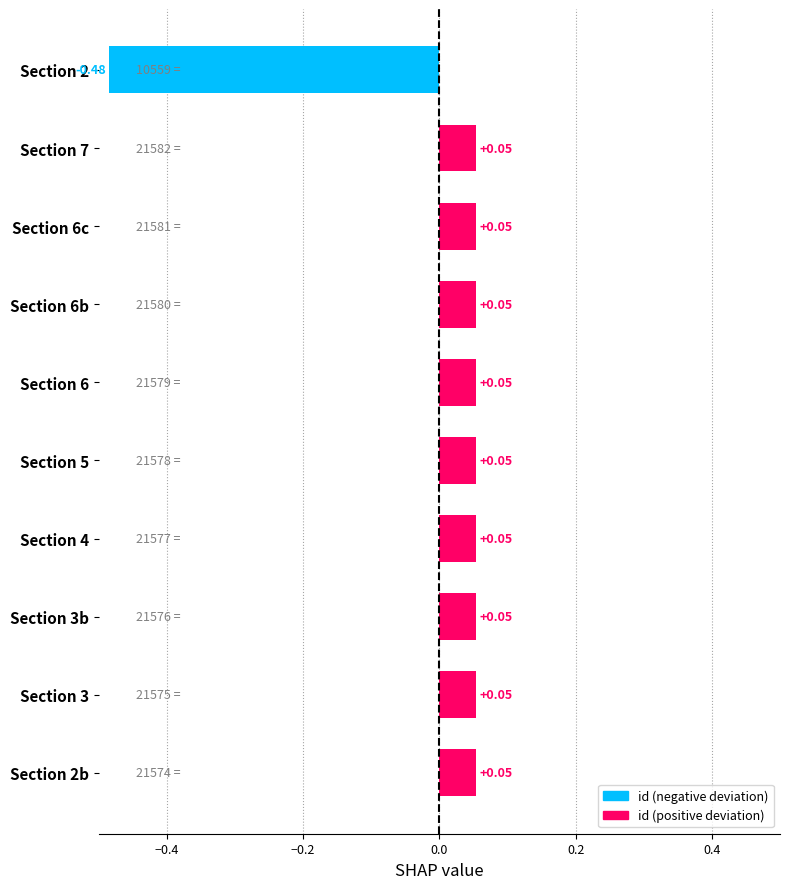

What is the difference between the maximum and minimum values?

0.5